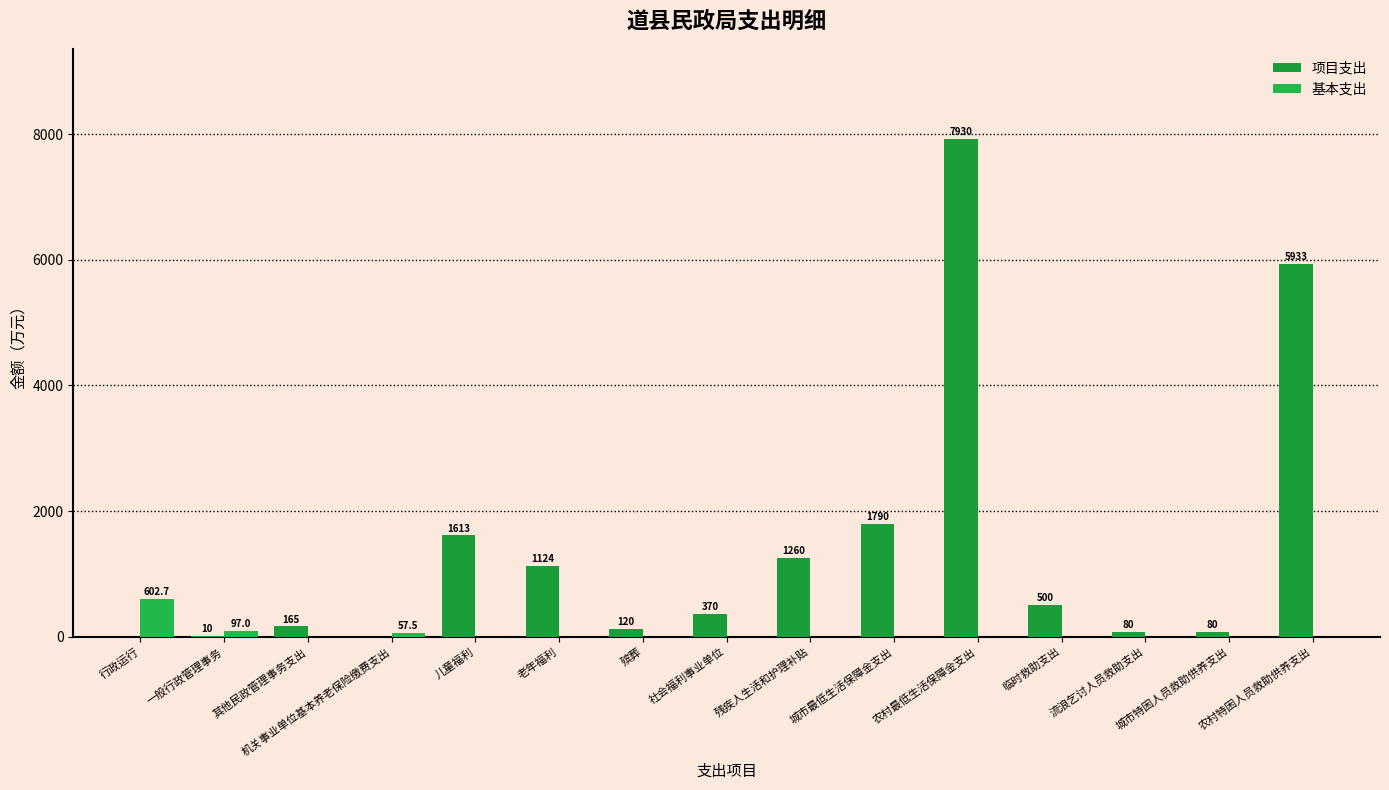

What is the approximate value of 项目支出 at 老年福利?

1124.0